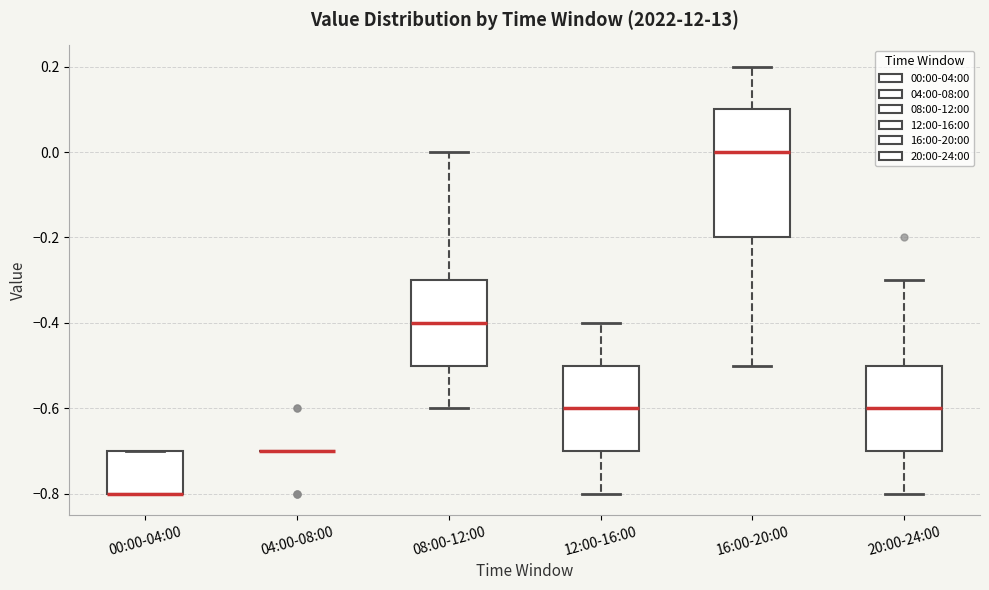

Reading left to right, read every box against the y-axis: the position of its median line, the range the box covers, and the ends of its whiskers. The values are not printed on the chart, so give them approximately, as read against the axis.

00:00-04:00: median -0.8 (drawn on the box's lower edge), box -0.8 to -0.7, whiskers -0.8 to -0.7
04:00-08:00: box collapsed to a line at -0.7, whiskers -0.7 to -0.7
08:00-12:00: median -0.4, box -0.5 to -0.3, whiskers -0.6 to 0.0
12:00-16:00: median -0.6, box -0.7 to -0.5, whiskers -0.8 to -0.4
16:00-20:00: median 0.0, box -0.2 to 0.1, whiskers -0.5 to 0.2
20:00-24:00: median -0.6, box -0.7 to -0.5, whiskers -0.8 to -0.3